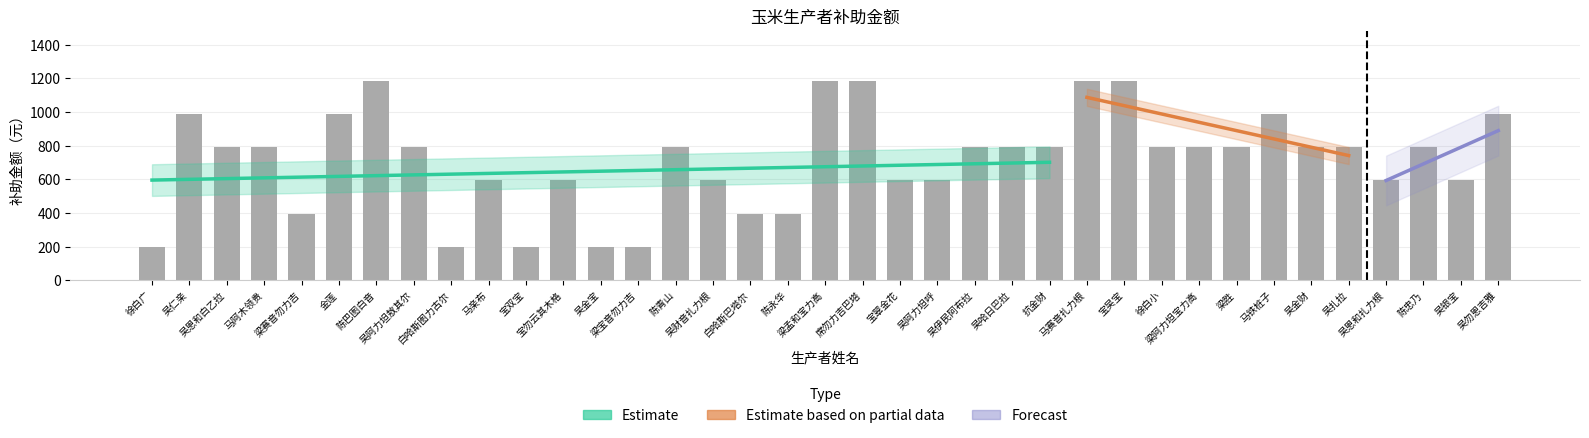

Reading left to right, what are all the values shown in this chart?

徐白广=197.7	吴仁亲=988.6	吴恩和白乙拉=790.9	马阿木领贵=790.9	梁赛音勿力吉=395.4	金莲=988.6	陈巴图白音=1186.3	吴阿力坦敖其尔=790.9	白哈斯图力古尔=197.7	马亲布=593.2	宝双宝=197.7	宝勿云其木格=593.2	吴金宝=197.7	梁宝音勿力吉=197.7	陈青山=790.9	吴财音扎力根=593.2	白哈斯巴塔尔=395.4	陈永华=395.4	梁孟和宝力高=1186.3	席勿力吉巴塔=1186.3	宝翠金花=593.2	吴阿力坦呼=593.2	吴伊民阿布拉=790.9	吴哈日巴拉=790.9	抗金财=790.9	马赛音扎力根=1186.3	宝吴宝=1186.3	徐白小=790.9	梁阿力坦宝力高=790.9	梁胜=790.9	马铁桩子=988.6	吴金财=790.9	吴扎拉=790.9	吴恩和扎力根=593.2	陈忠乃=790.9	吴银宝=593.2	吴勿恩吉雅=988.6